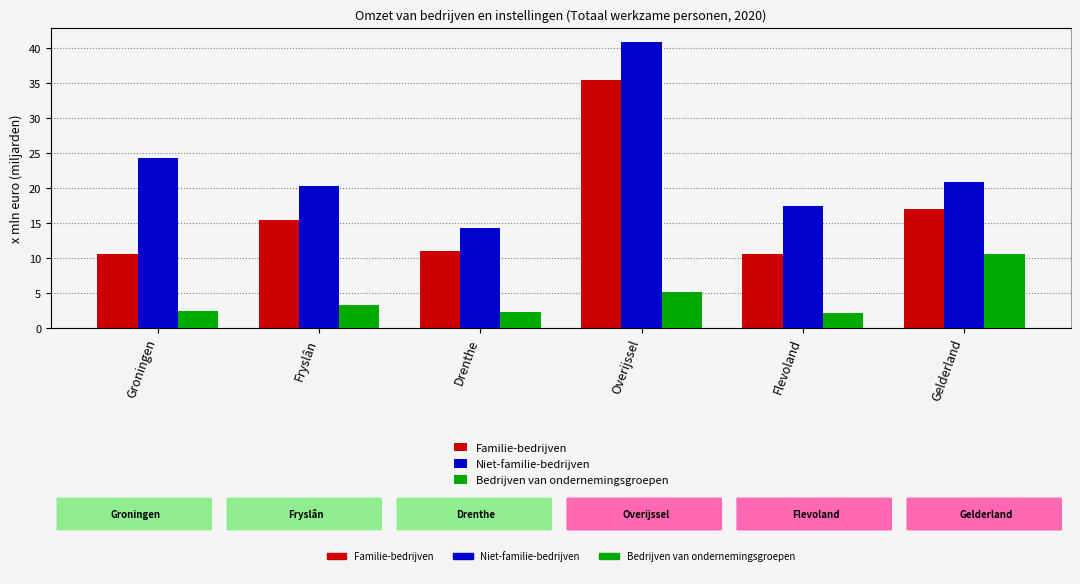

How many groups of bars are there?

6